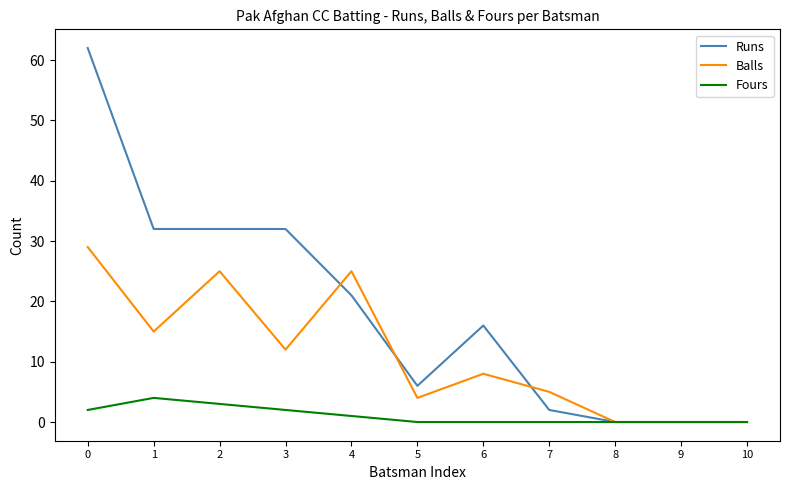

What are all the series names shown in the legend?

Runs, Balls, Fours